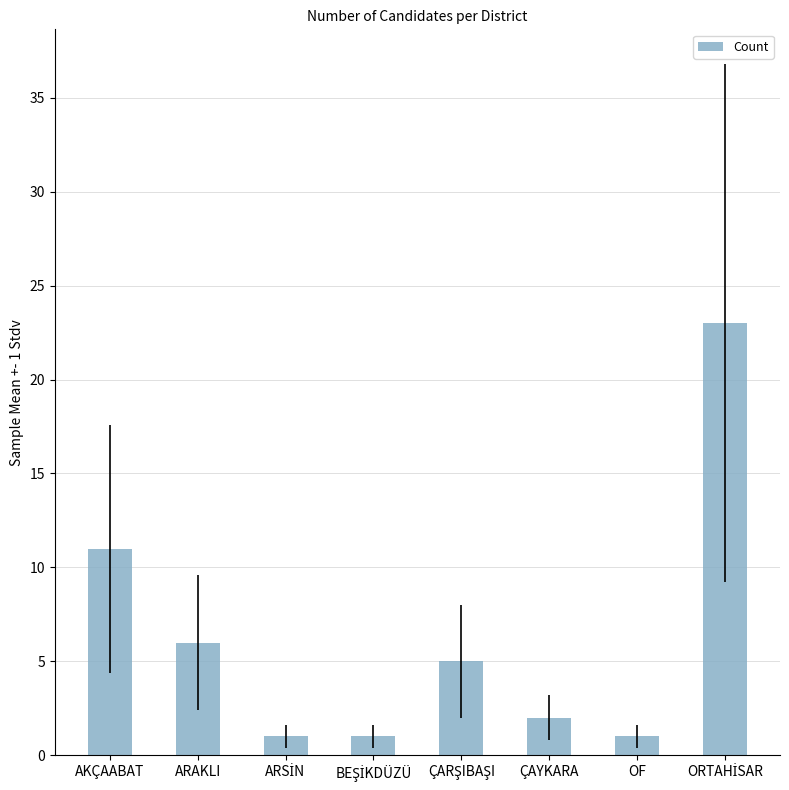

At which label is the value closest to 12?

AKÇAABAT